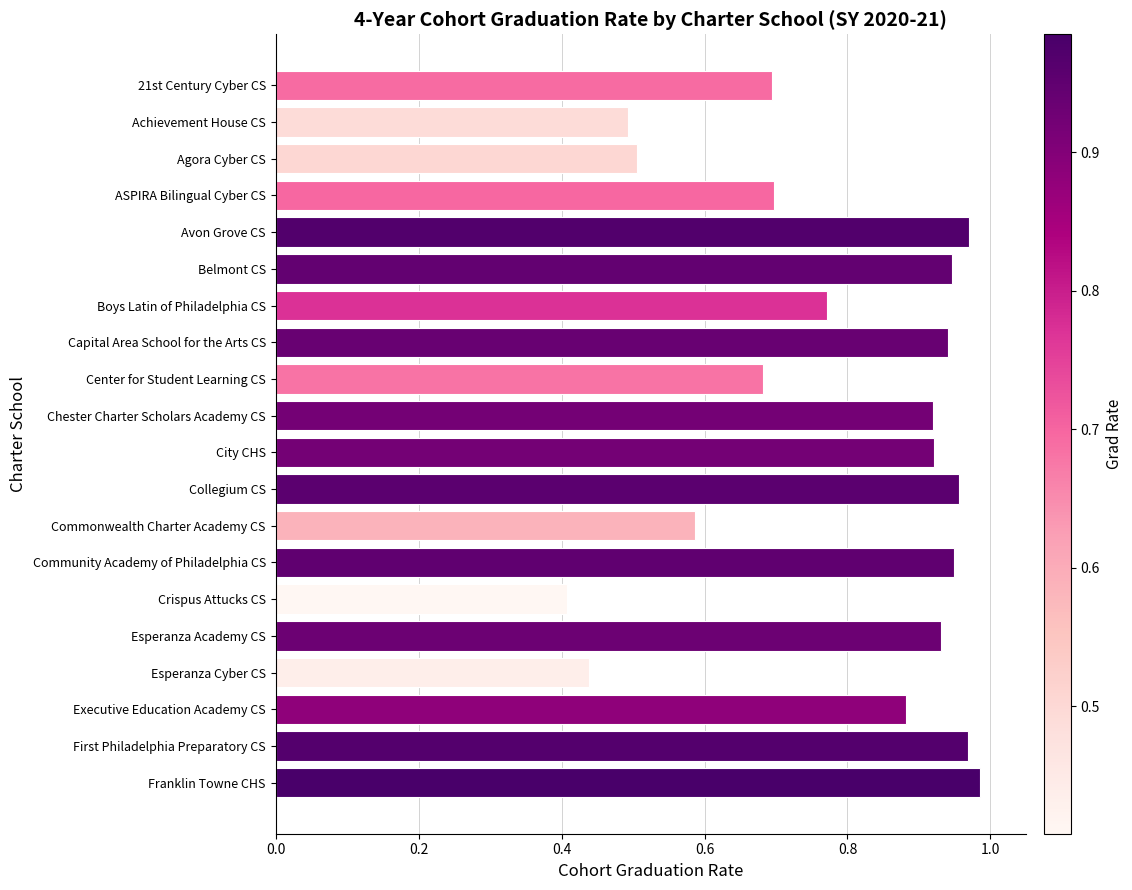

Where is the data nearest to the value 0?

Crispus Attucks CS